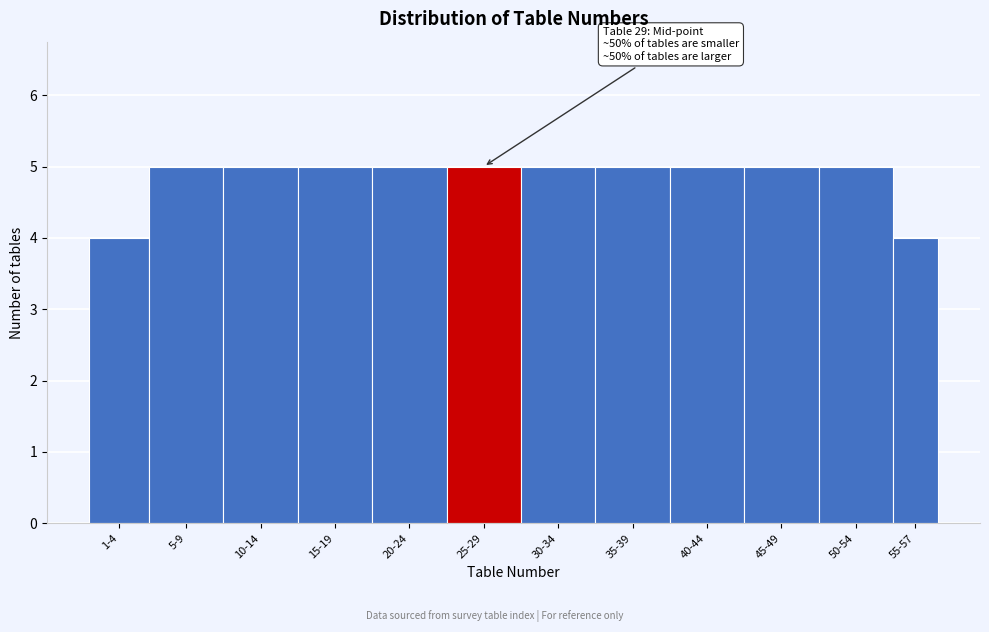

Reading left to right, list all the values displayed in this chart.

1-4=4	5-9=5	10-14=5	15-19=5	20-24=5	25-29=5	30-34=5	35-39=5	40-44=5	45-49=5	50-54=5	55-57=4